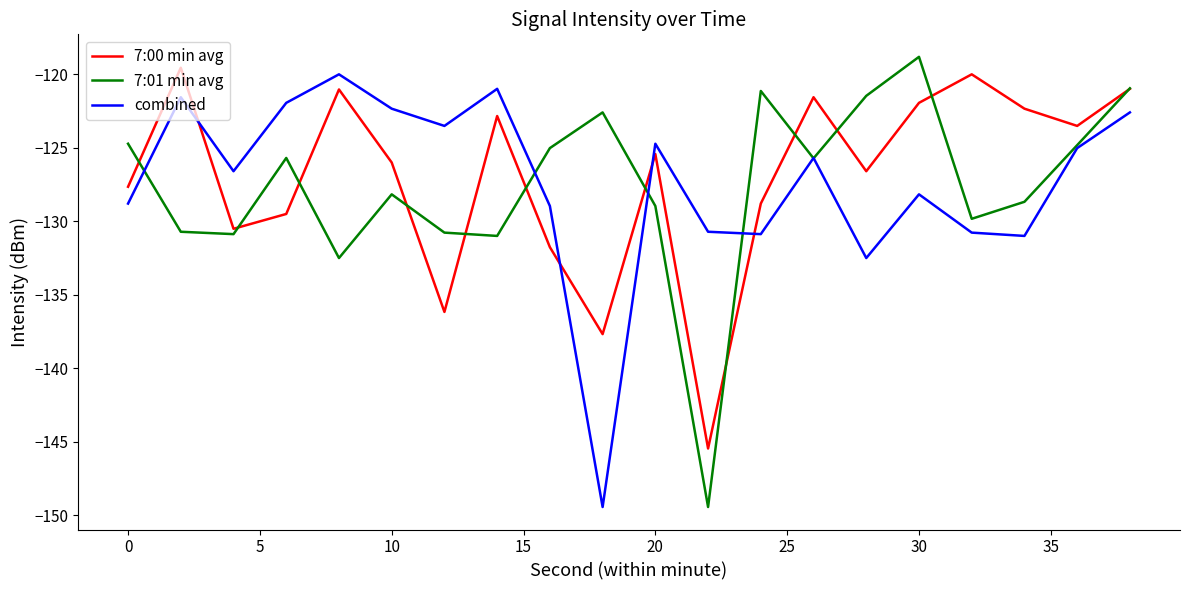

Which series ends up on top after the final intersection of combined and 7:00 min avg?

7:00 min avg